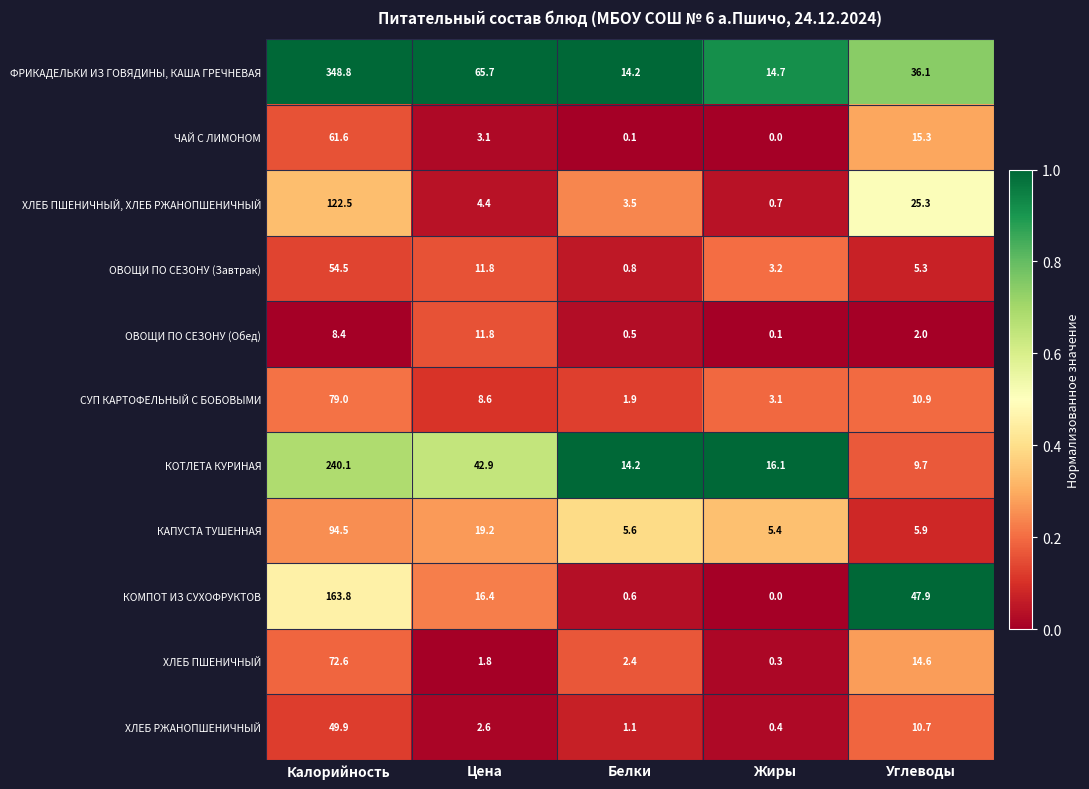

The КОТЛЕТА КУРИНАЯ series shows 14.2 at Белки. True or false?

True